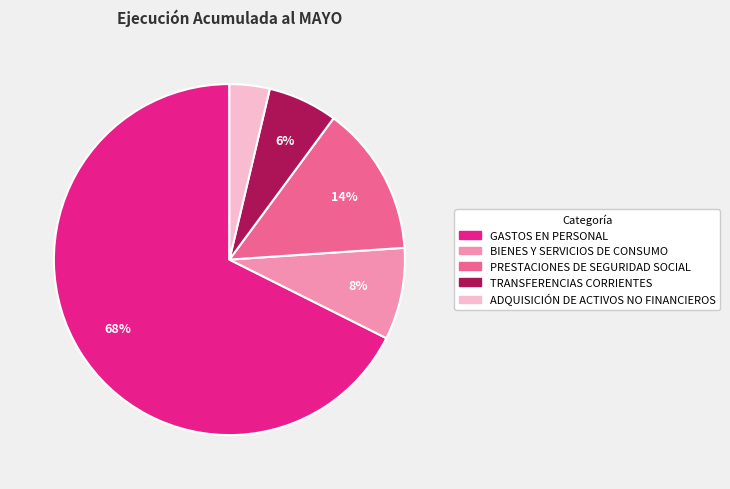

Does any single category account for the majority?

Yes